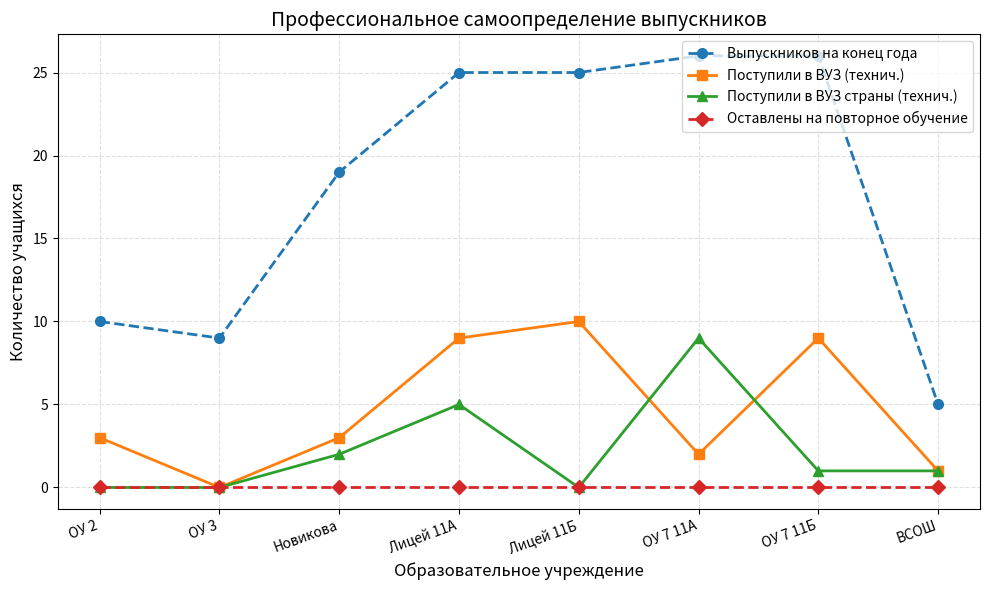

At which label does Поступили в ВУЗ (технич.) reach its minimum?

ОУ 3